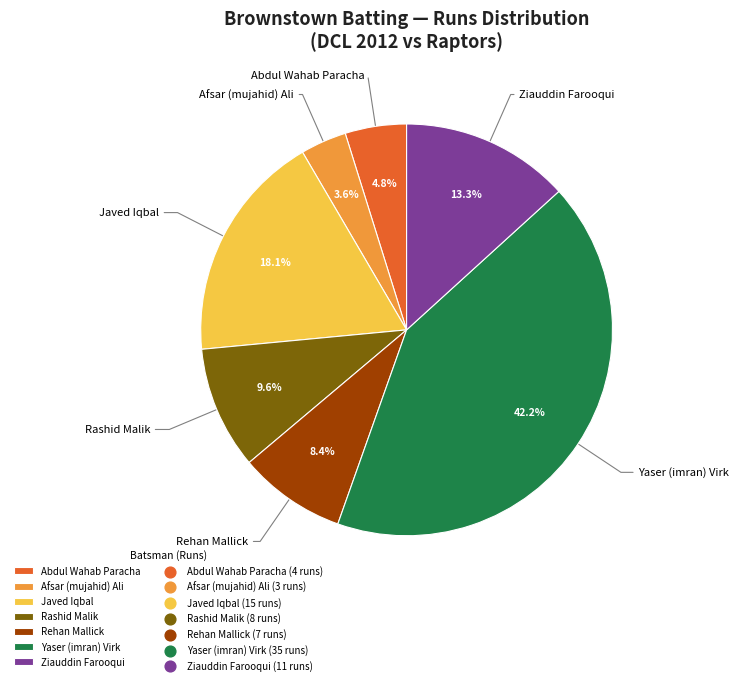

What percentage is the Afsar (mujahid) Ali slice, to the nearest percent?

4%